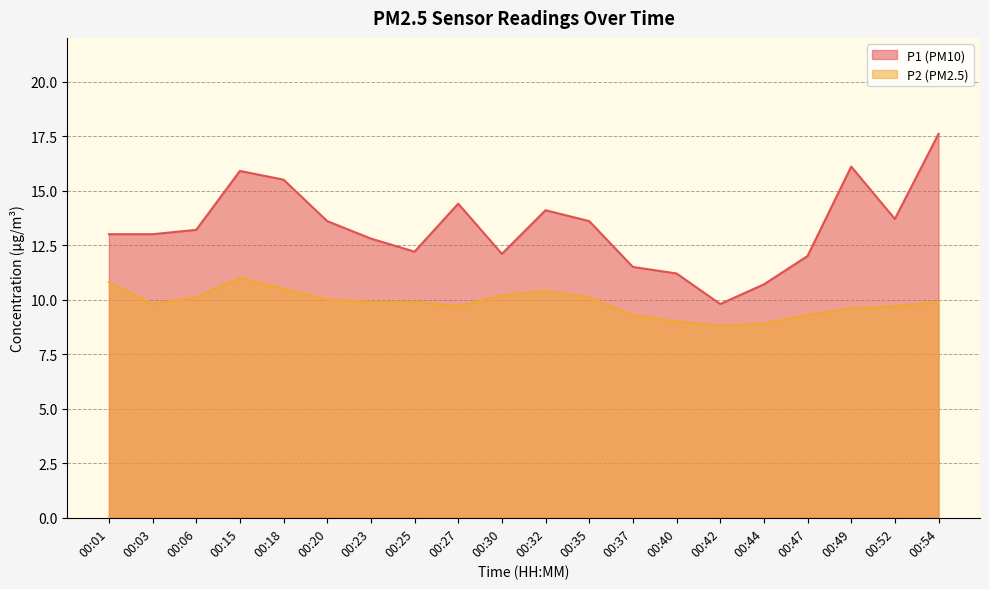

How many categories are shown in the chart?

20